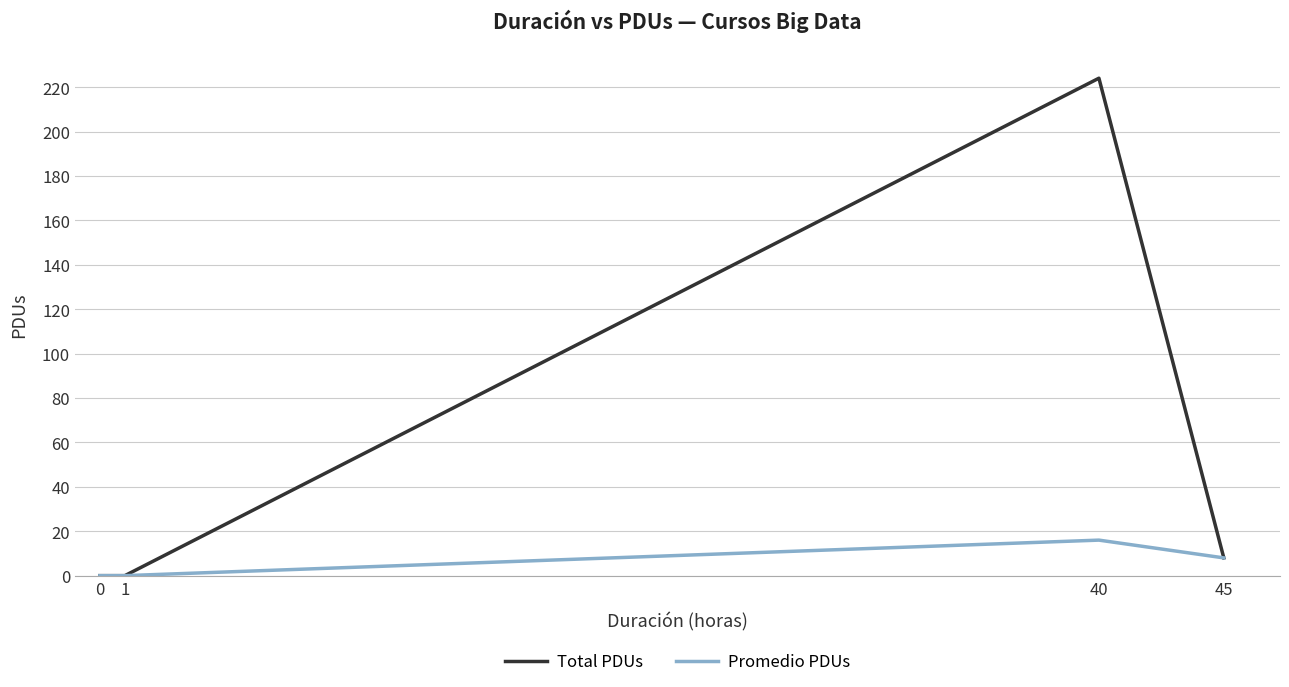

True or false: Promedio PDUs has a value of 8 at 45.

True